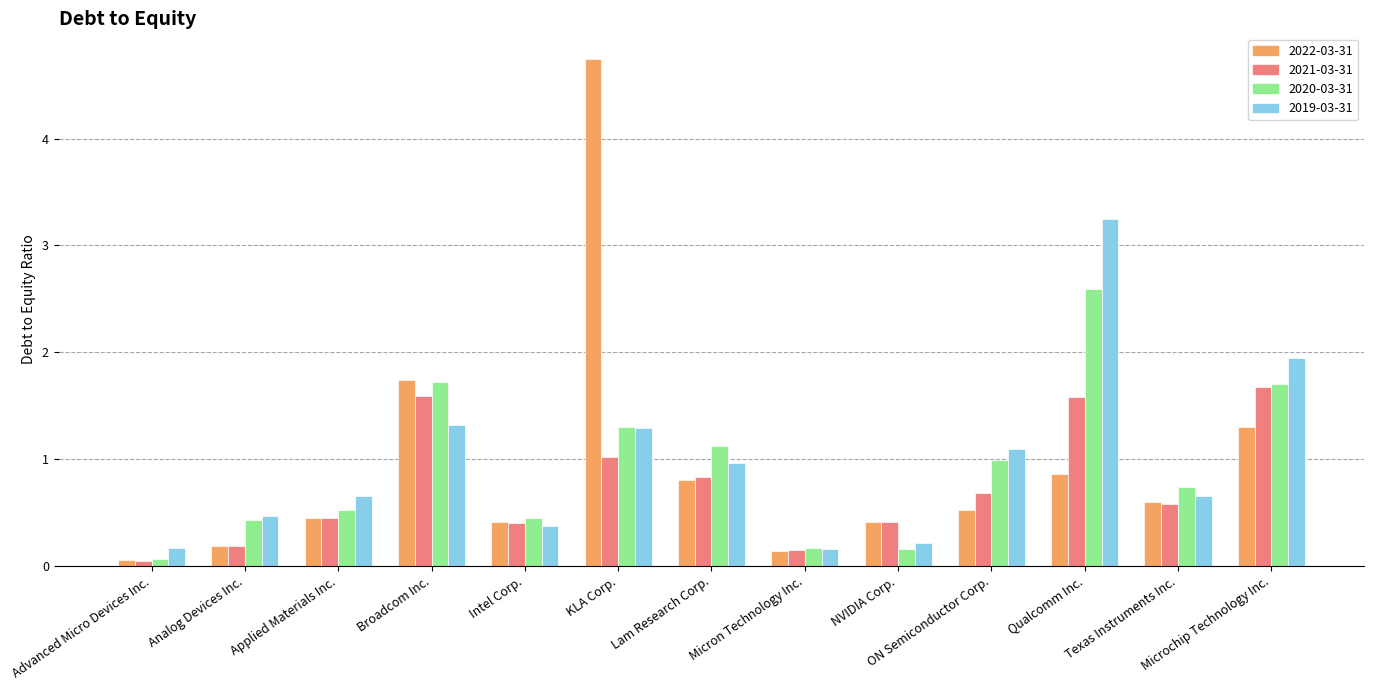

At how many categories does at least one series exceed 4?

1